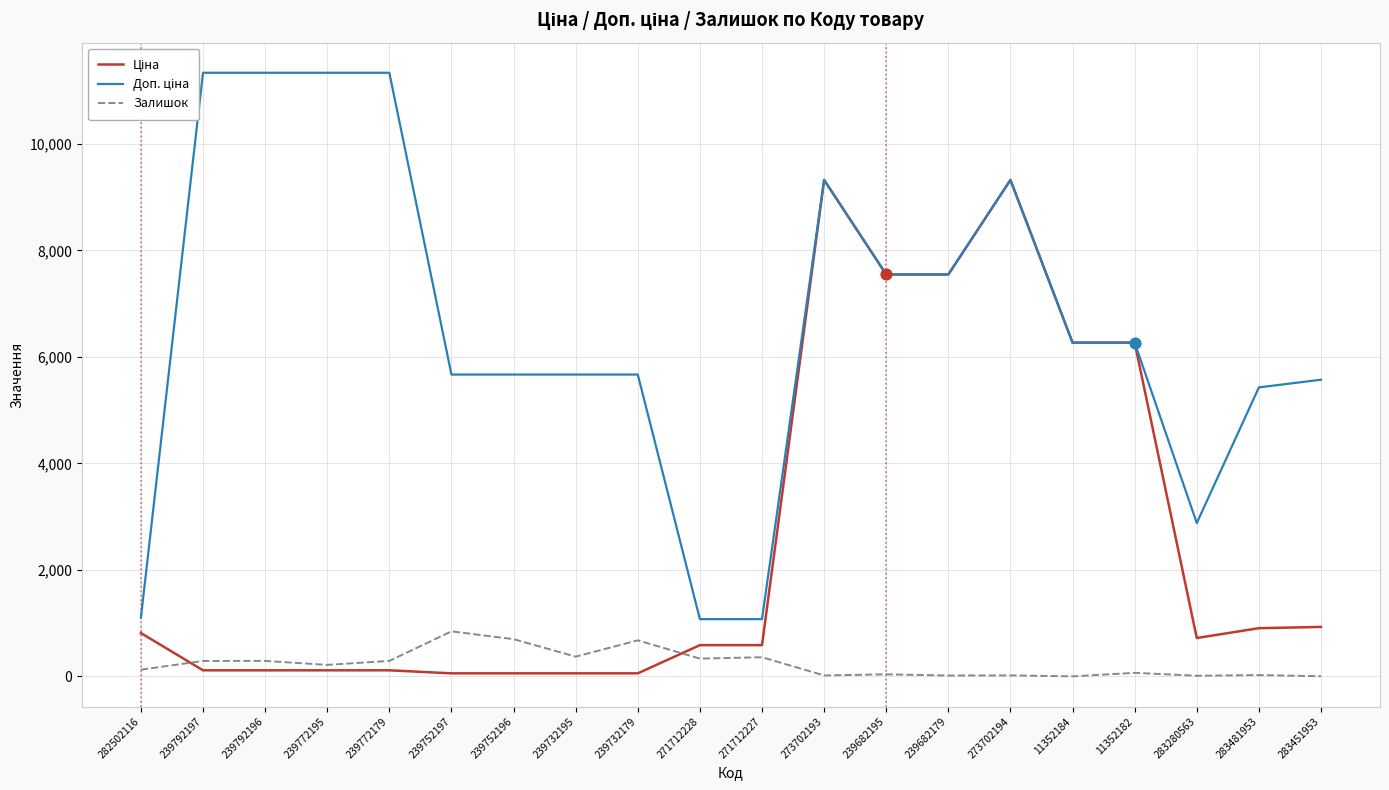

At which category is the sum across all series the highest?

273702194